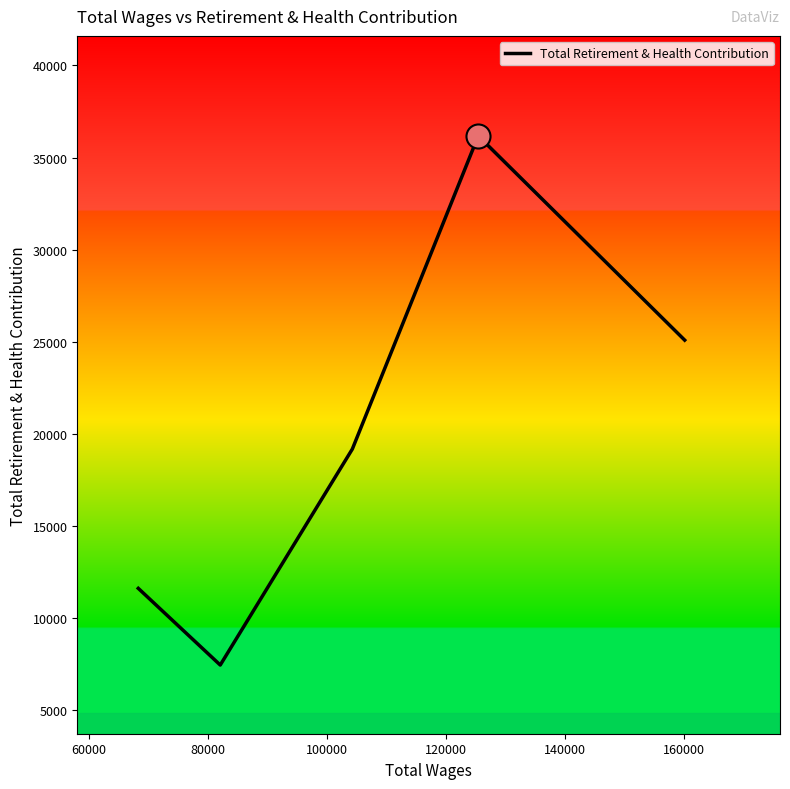

How many interior local valleys (lower than both neighbors) does the data have?

1